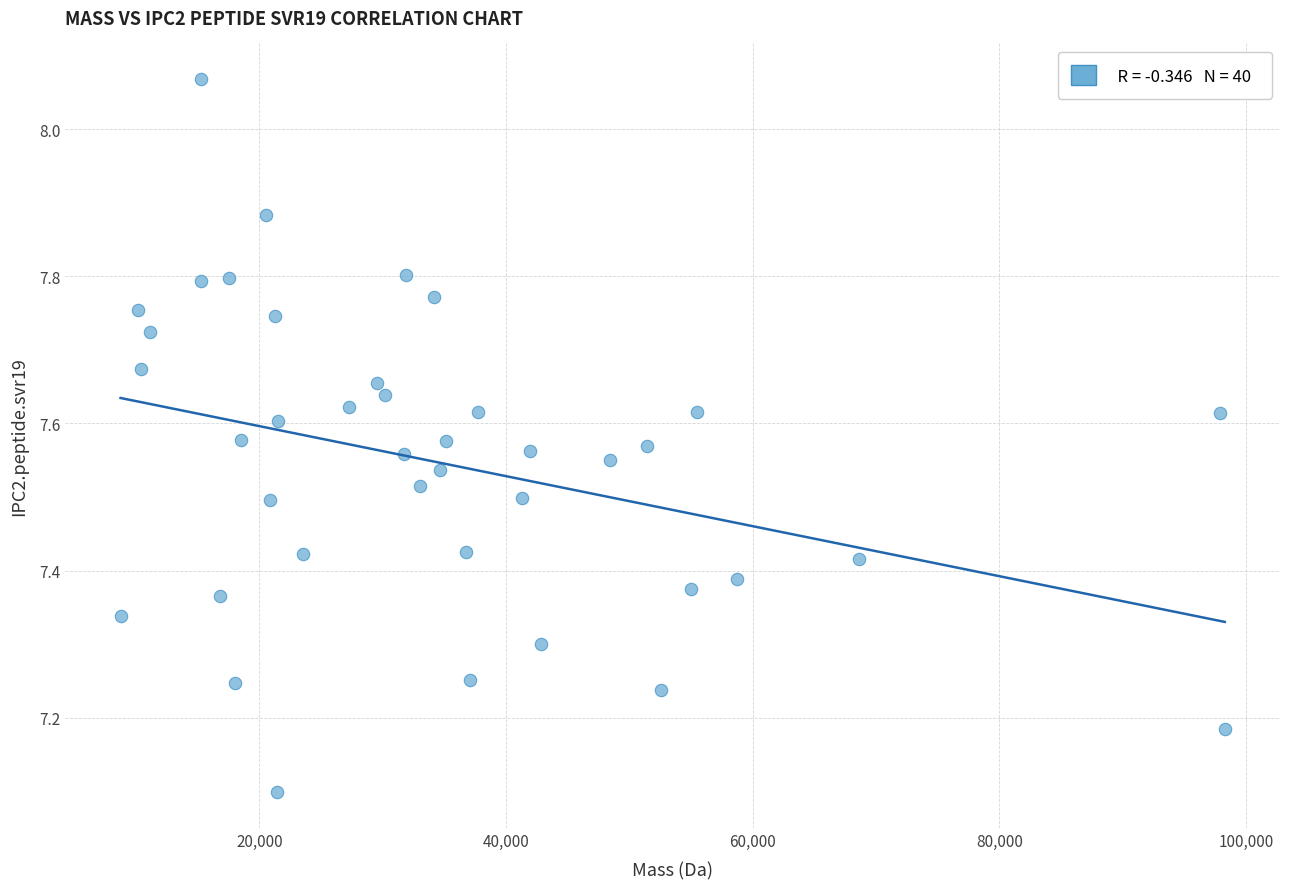

What Y value in the scatter plot is closest to 7?

7.1